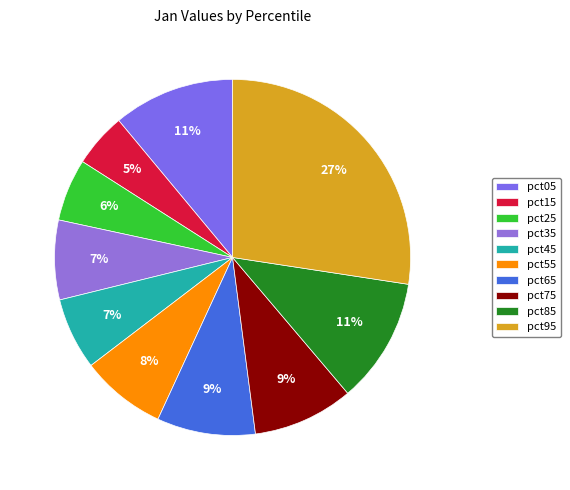

Which slice is the largest?

pct95